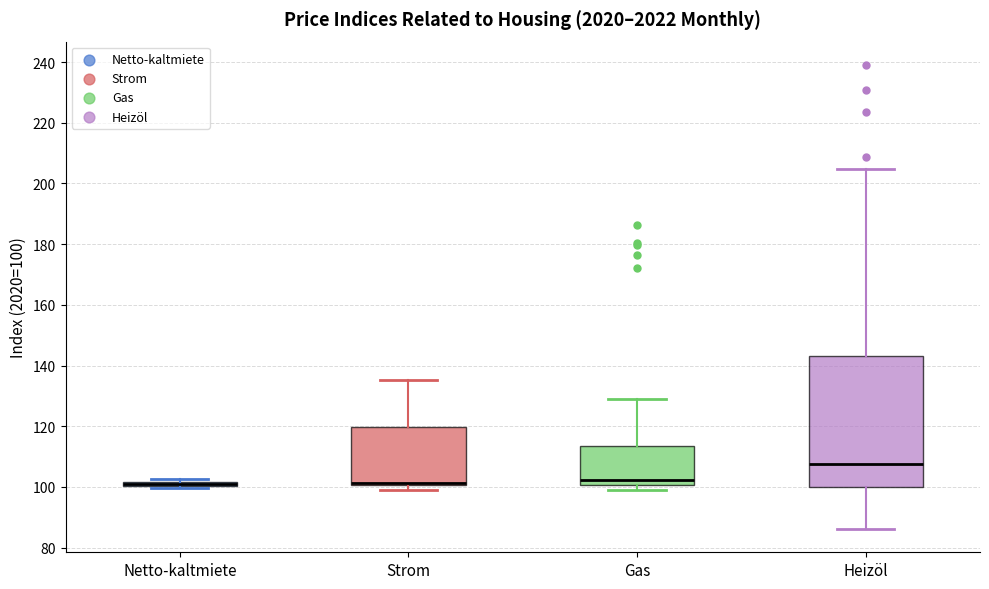

Where is the lower edge of the box for Netto-kaltmiete on the y-axis? The values are not printed on the chart, so give them approximately, as read against the axis.

100